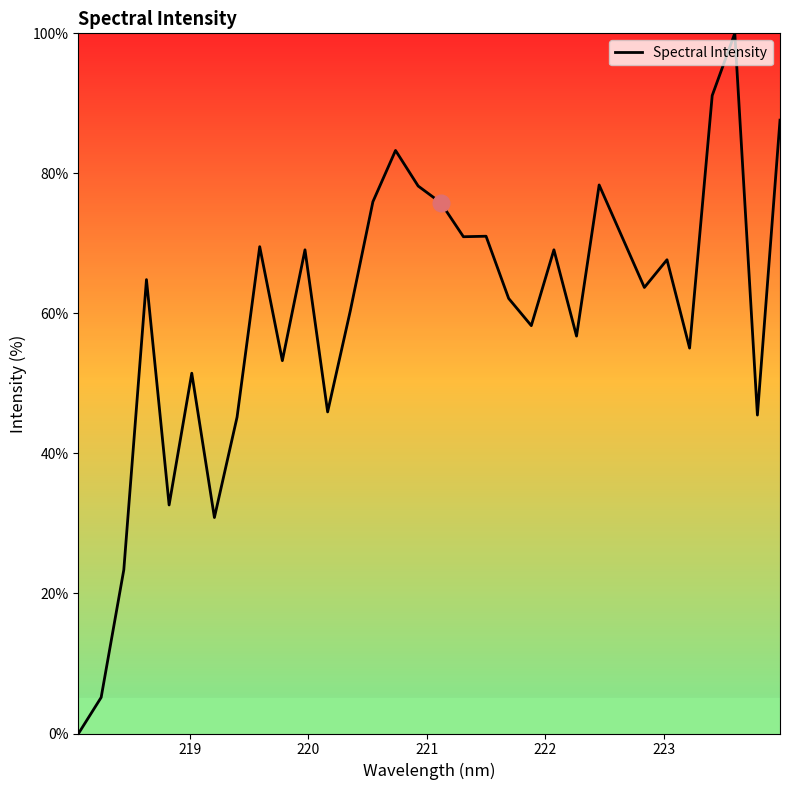

What is the maximum value shown in the chart?

100.0